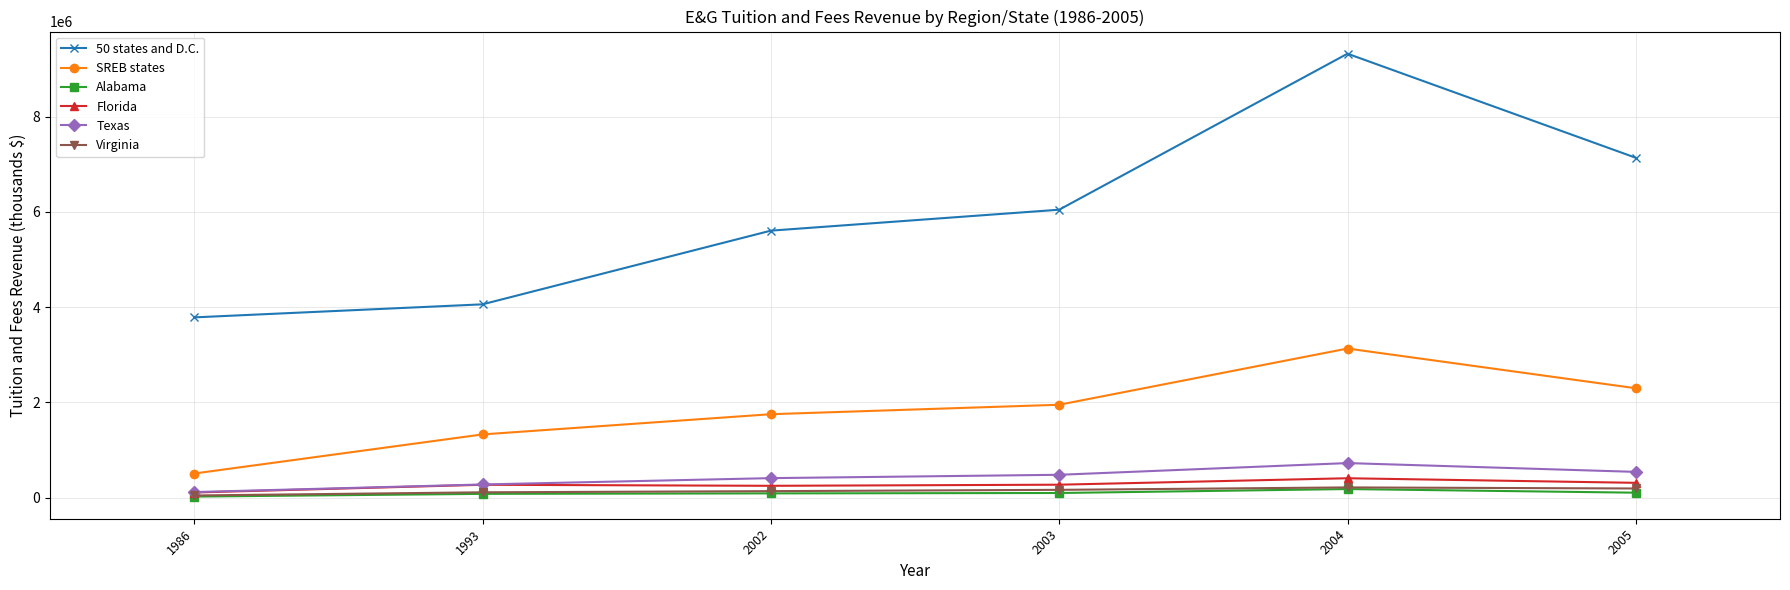

True or false: SREB states and Texas cross at least once.

False